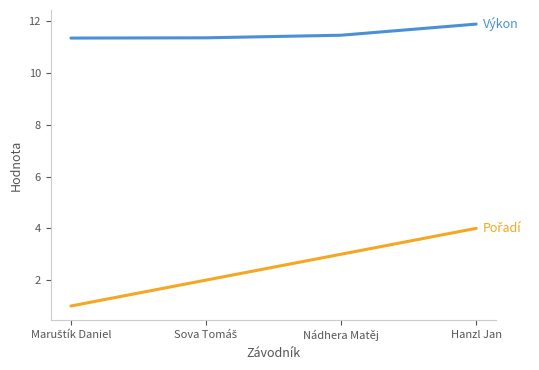

What is the difference between the highest and lowest values at Hanzl Jan?

7.9